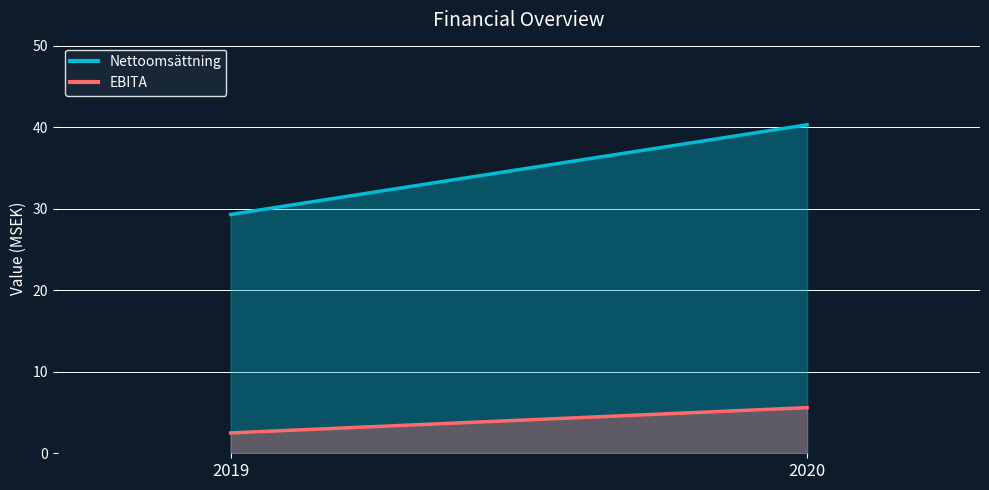

What is the value of the EBITA point at the 1st from the left?

2.5